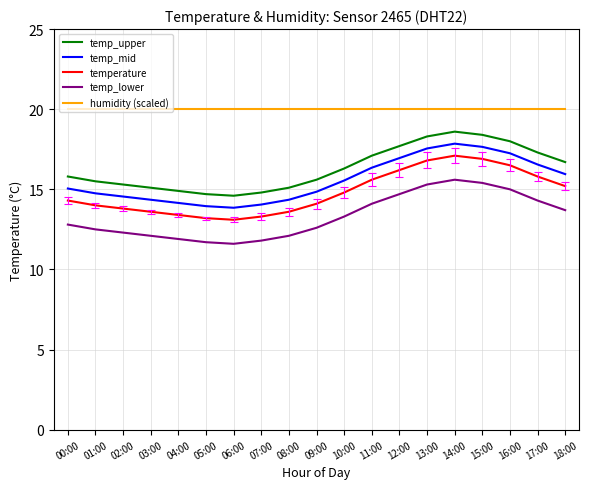

What is the average value of the temp_upper series?

16.3